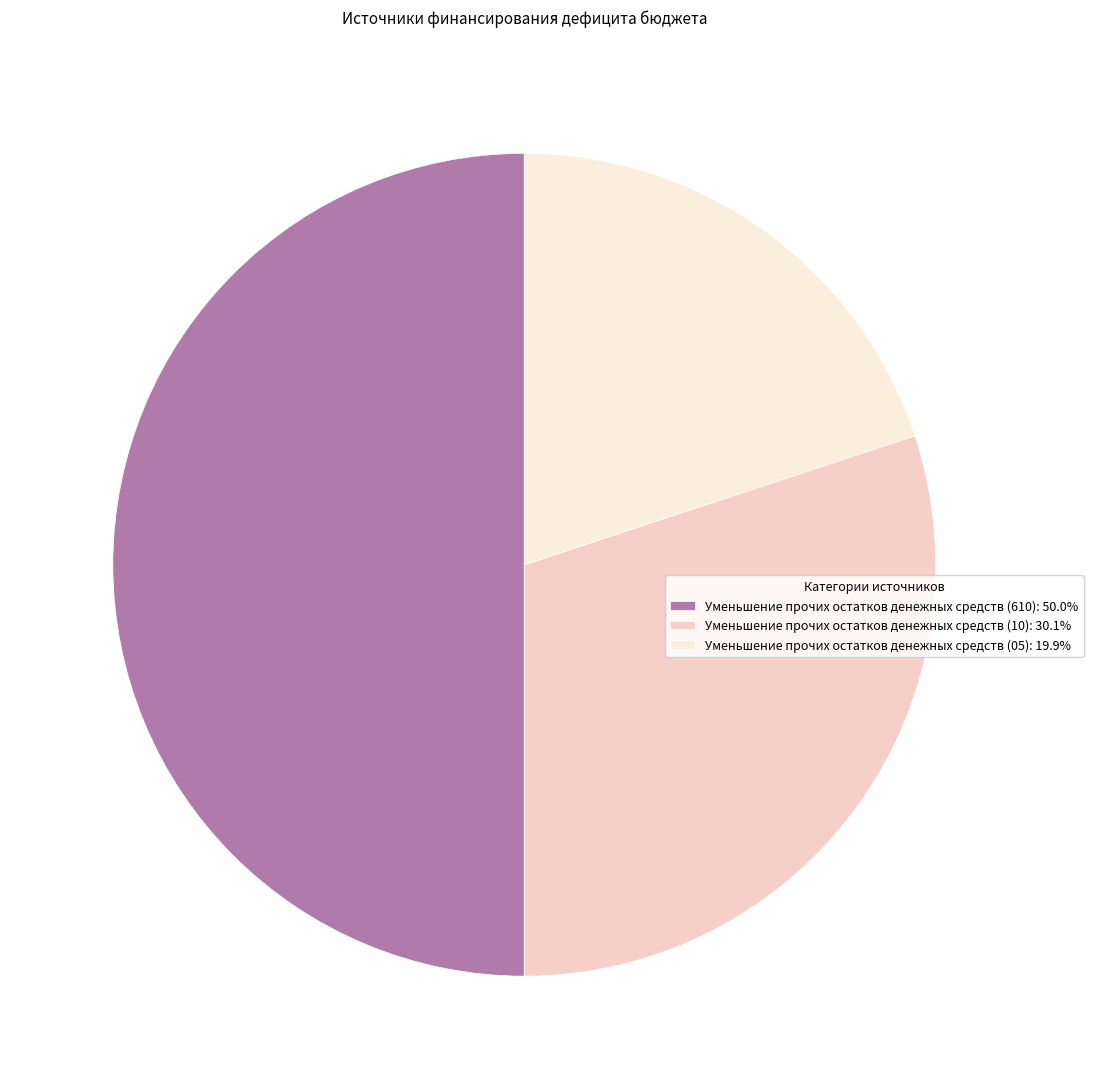

To the nearest percent, what portion does Уменьшение прочих остатков денежных средств (05) represent?

20%